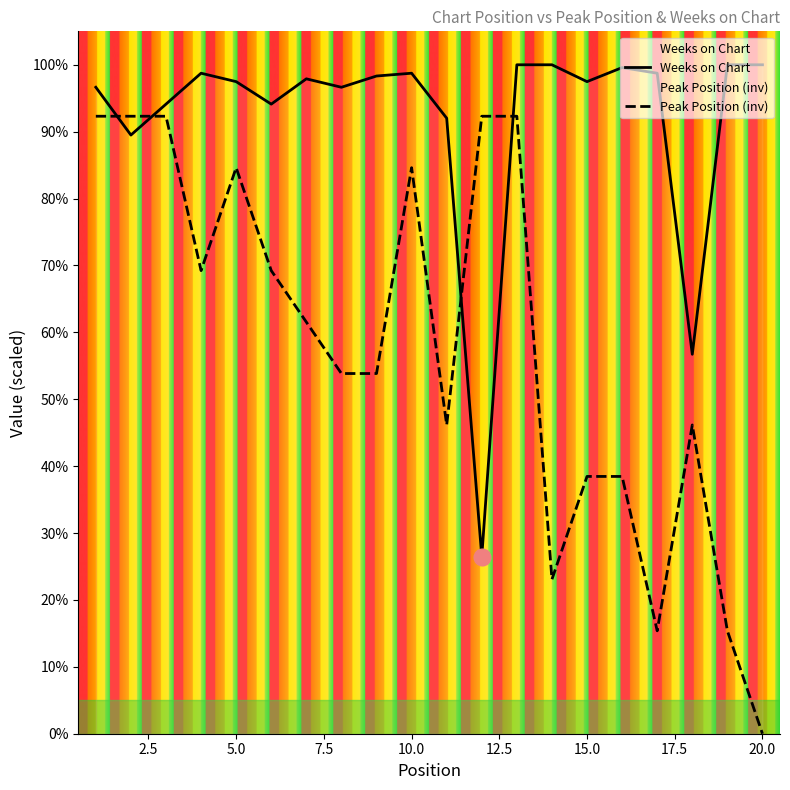

Rank the series by their average value, from highest to lowest.

Weeks on Chart, Peak Position (inv)